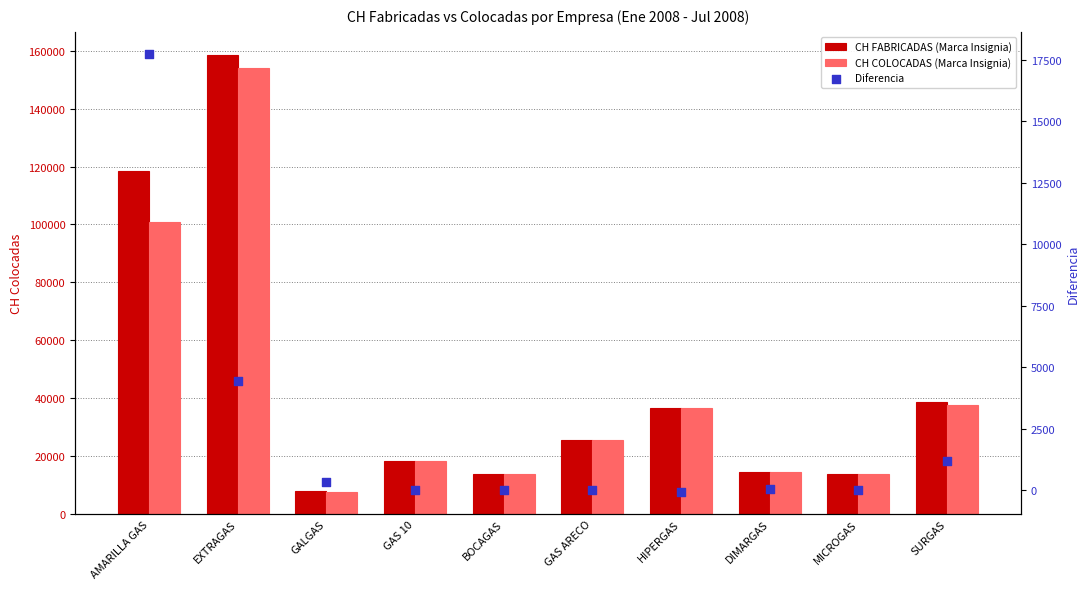

What are all the series names shown in the legend?

CH FABRICADAS (Marca Insignia), CH COLOCADAS (Marca Insignia), Diferencia